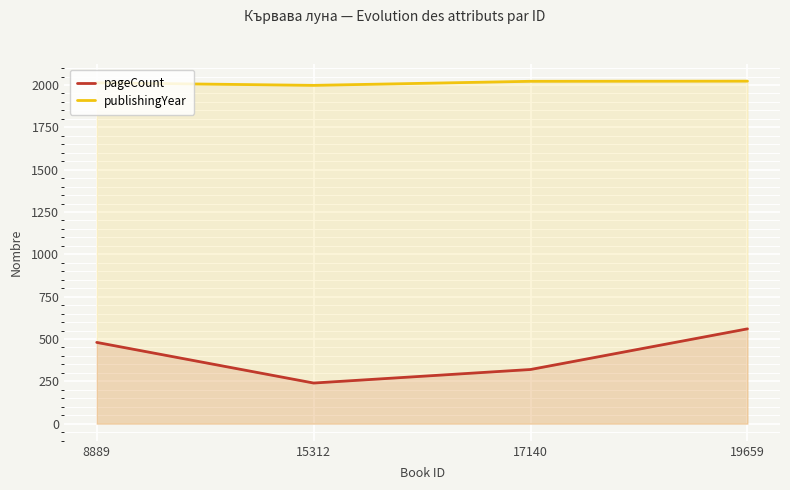

How many lines are shown in the chart?

2